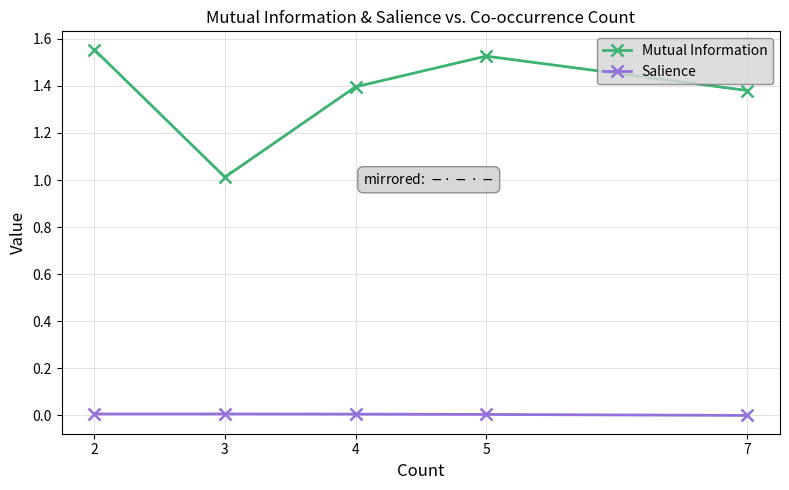

The value of Salience at 4 is 0.0. True or false?

True